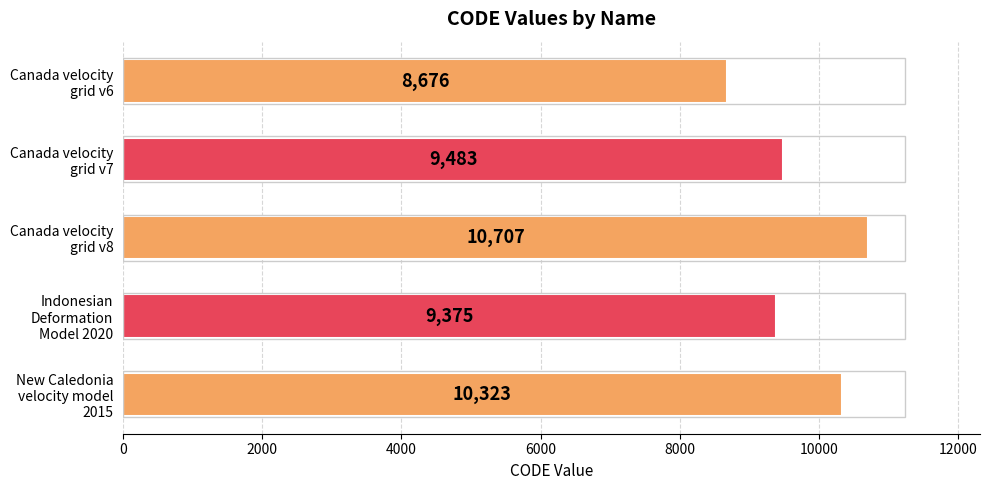

Rank the categories by value from highest to lowest.

Canada velocity
grid v8, New Caledonia
velocity model
2015, Canada velocity
grid v7, Indonesian
Deformation
Model 2020, Canada velocity
grid v6